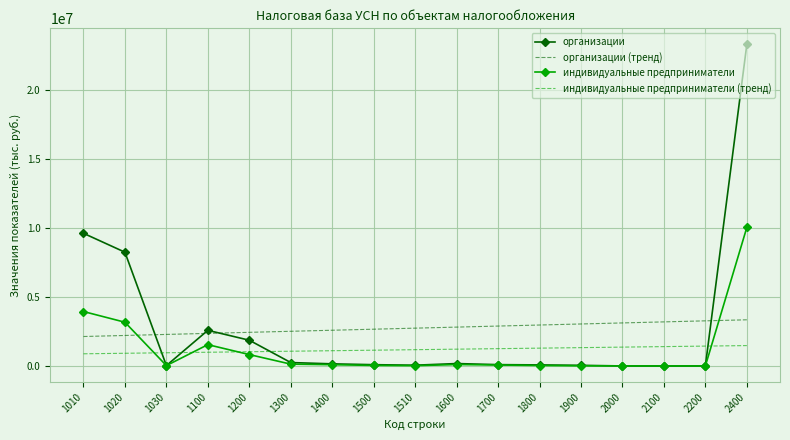

Rank the series at 1010 from lowest to highest value.

индивидуальные предприниматели (тренд), организации (тренд), индивидуальные предприниматели, организации